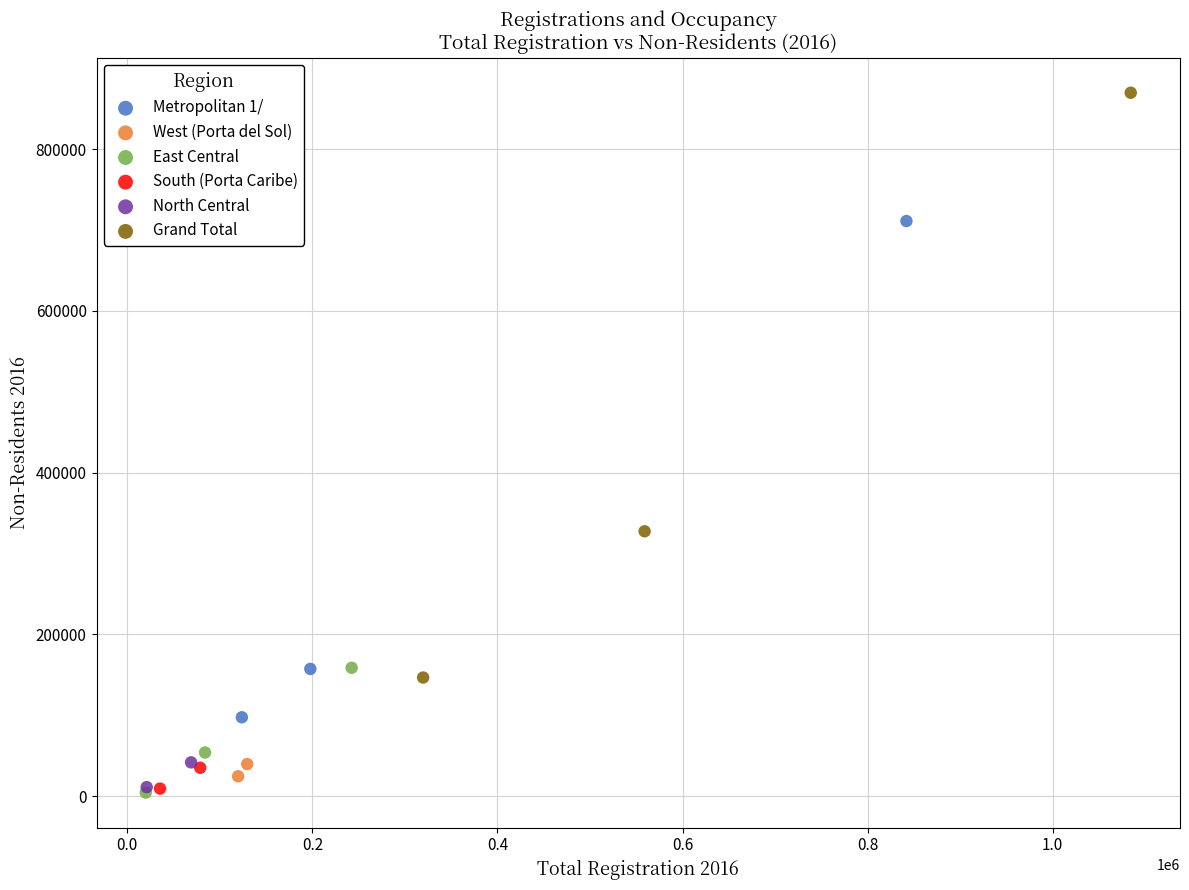

Which series has the largest Y range (max minus min)?

Grand Total